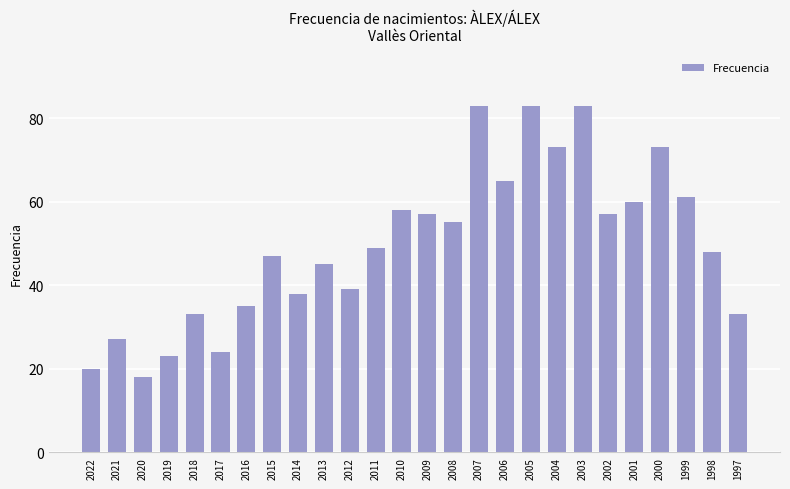

Reading left to right, list all the values displayed in this chart.

2022=20	2021=27	2020=18	2019=23	2018=33	2017=24	2016=35	2015=47	2014=38	2013=45	2012=39	2011=49	2010=58	2009=57	2008=55	2007=83	2006=65	2005=83	2004=73	2003=83	2002=57	2001=60	2000=73	1999=61	1998=48	1997=33